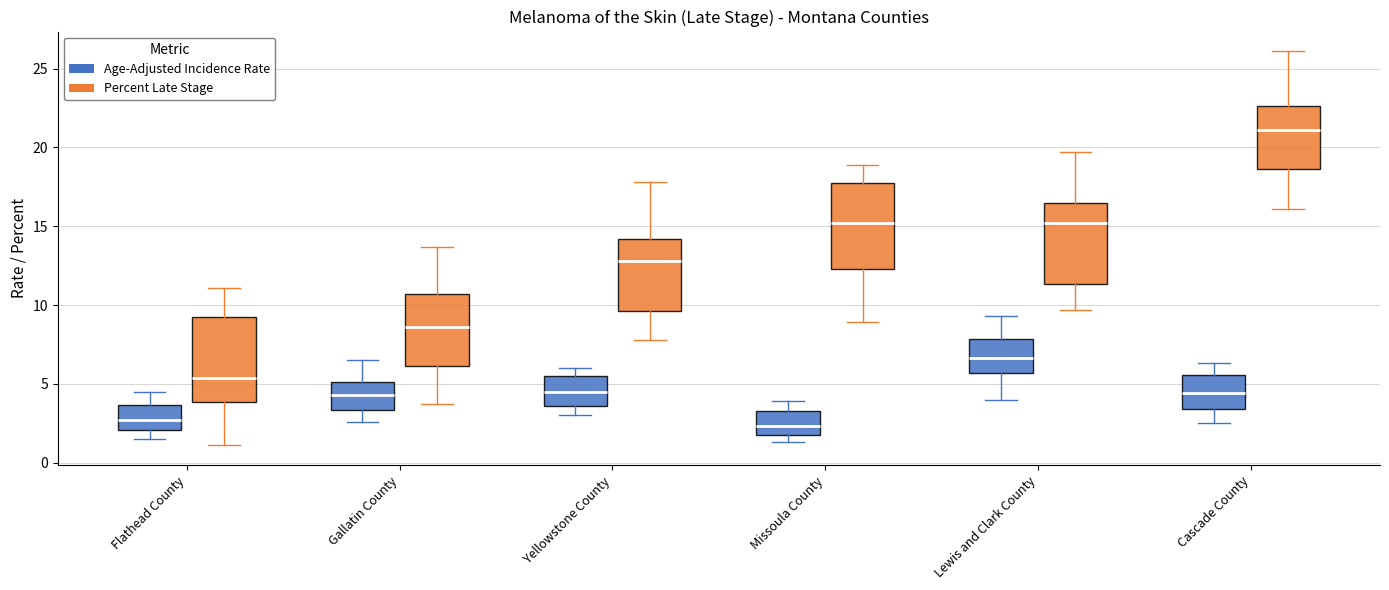

Where does the lower whisker of the box for Cascade County (Age-Adjusted Incidence Rate) end on the y-axis? The values are not printed on the chart, so give them approximately, as read against the axis.

2.5